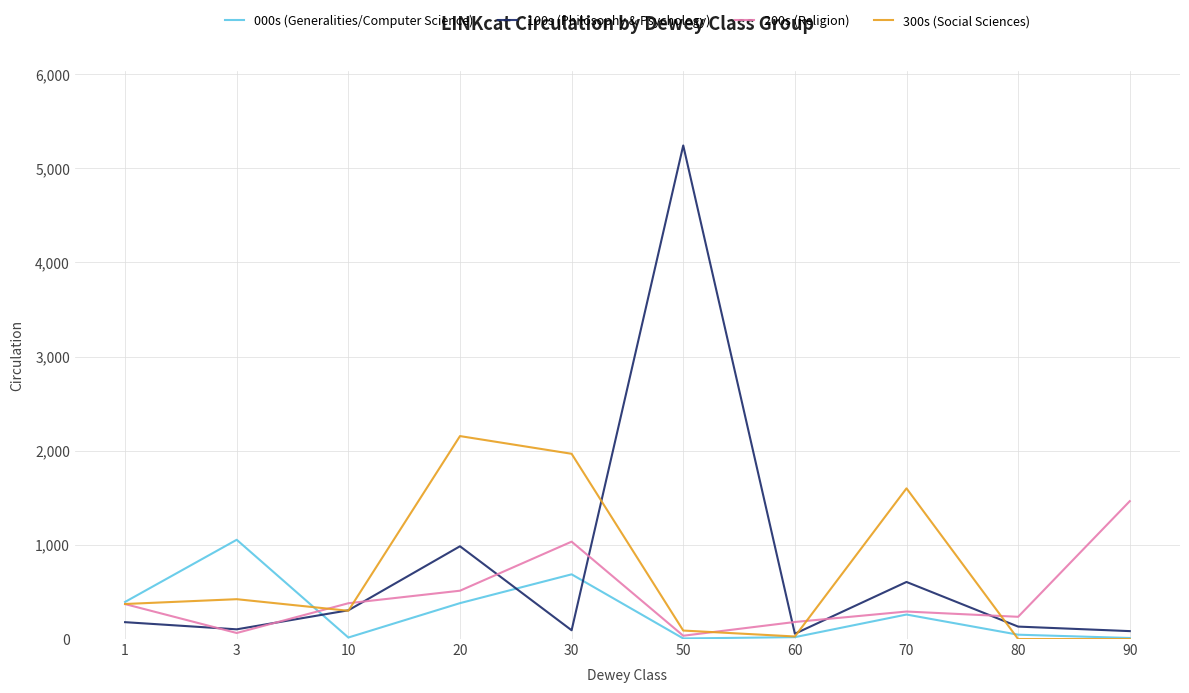

At which category is the sum across all series the highest?

50